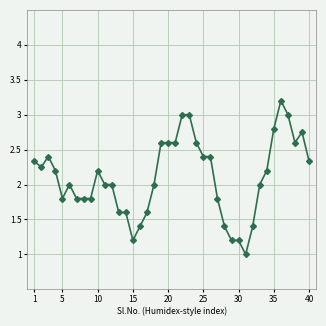

What is the value of the 7th point from the left?

1.8